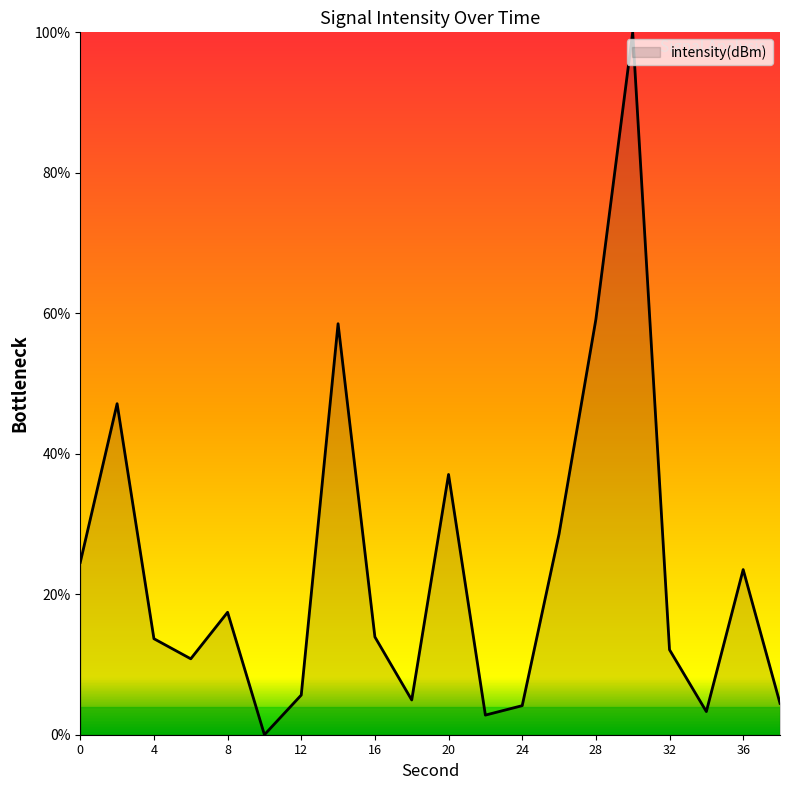

What is the greatest value displayed?

100.0